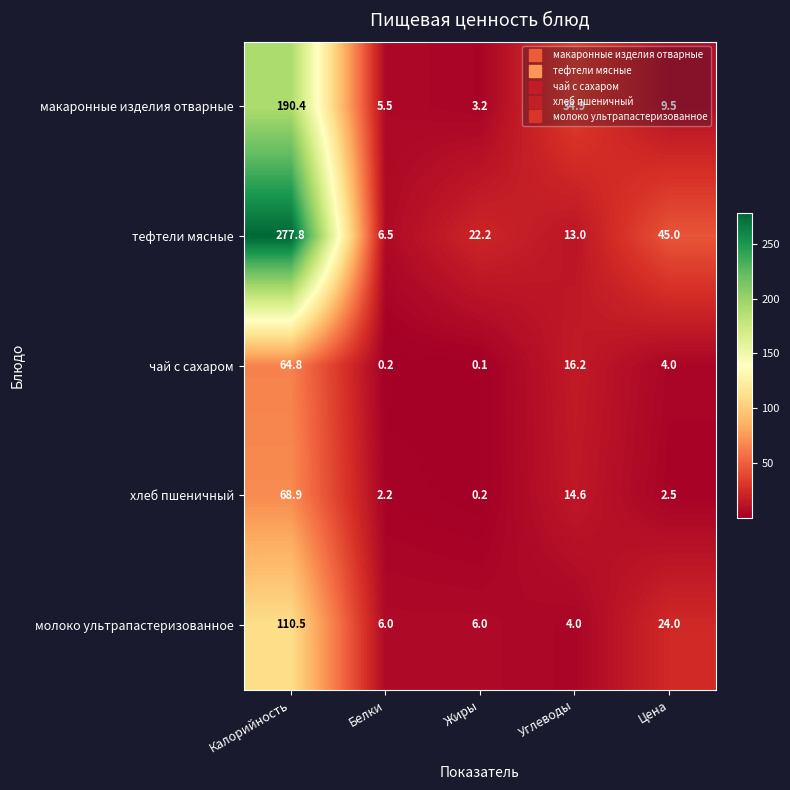

What is the spread (max minus min) of values at Углеводы?

30.9